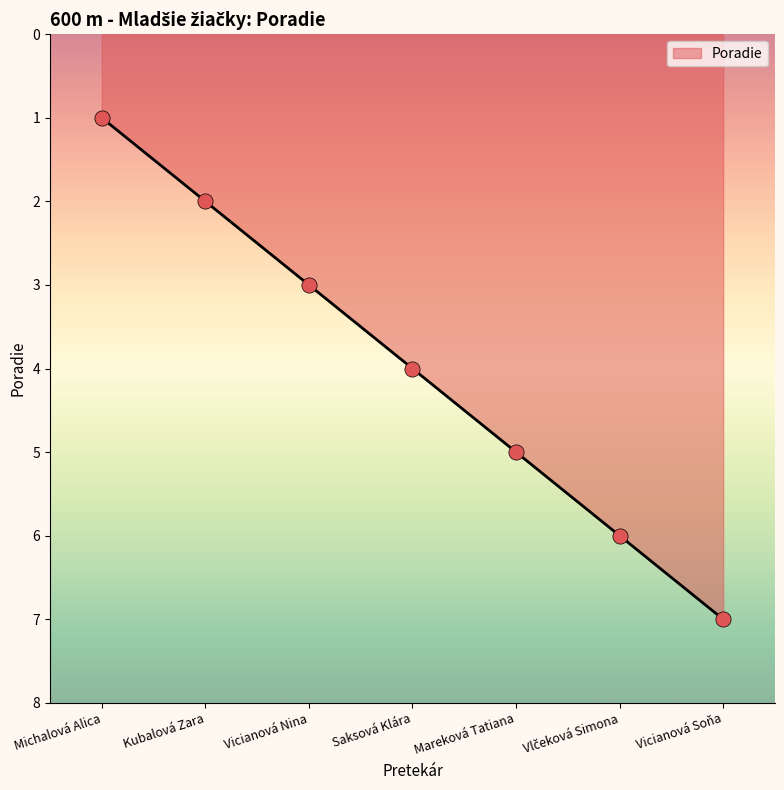

What is the change in value from Michalová Alica to Vicianová Soňa?

+6